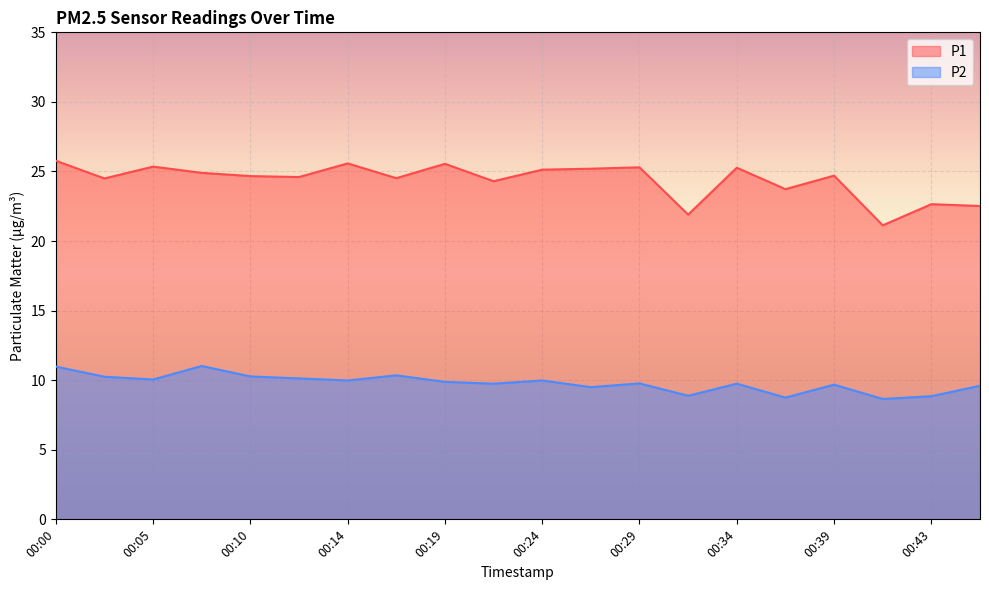

How many values in the P1 series exceed 24?

15